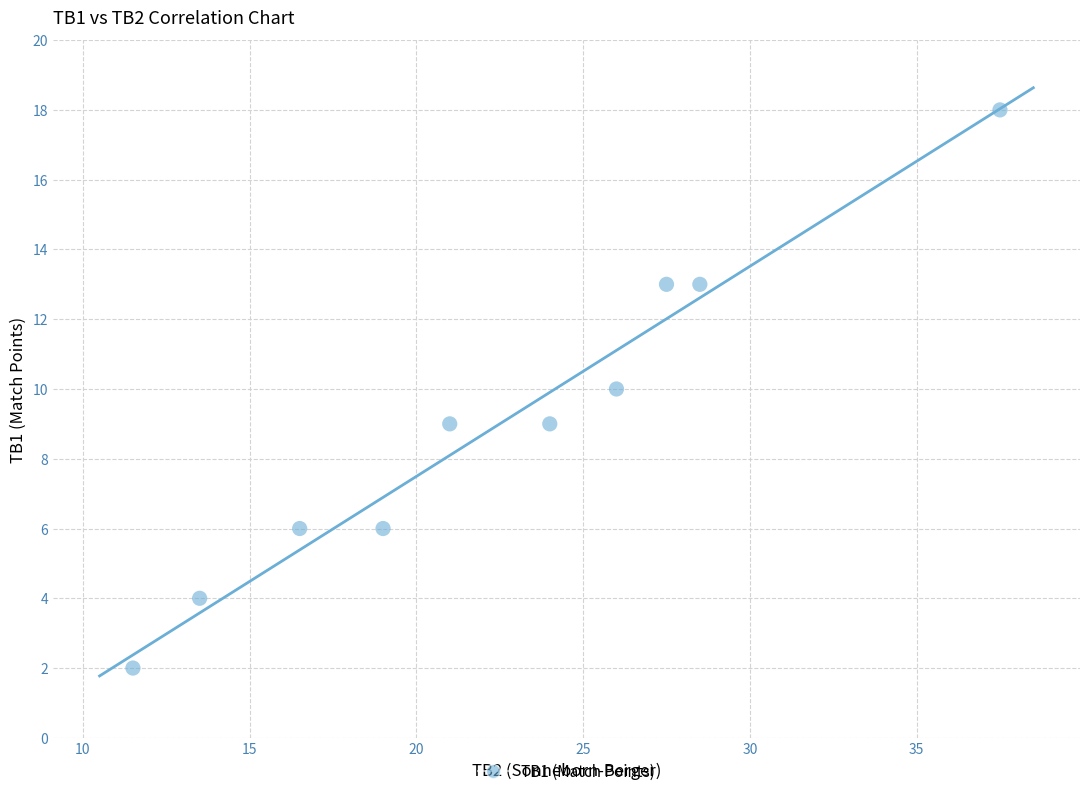

What is the average Y value?

9